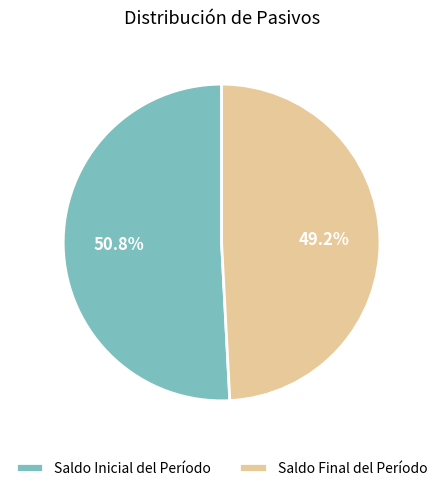

Count the number of slices in the pie.

2